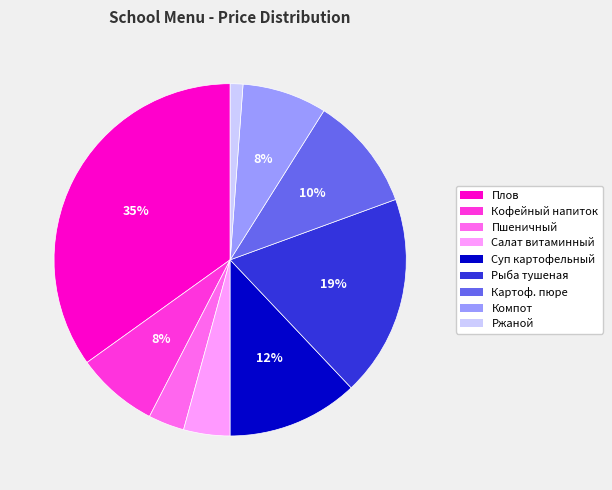

How many slices are in this pie chart?

9